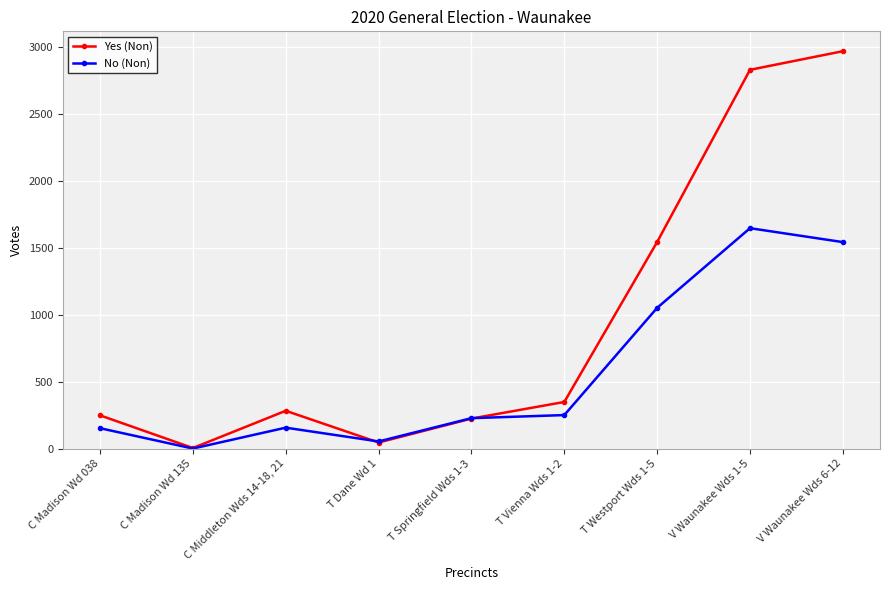

Which series ends up on top after the final intersection of Yes (Non) and No (Non)?

Yes (Non)